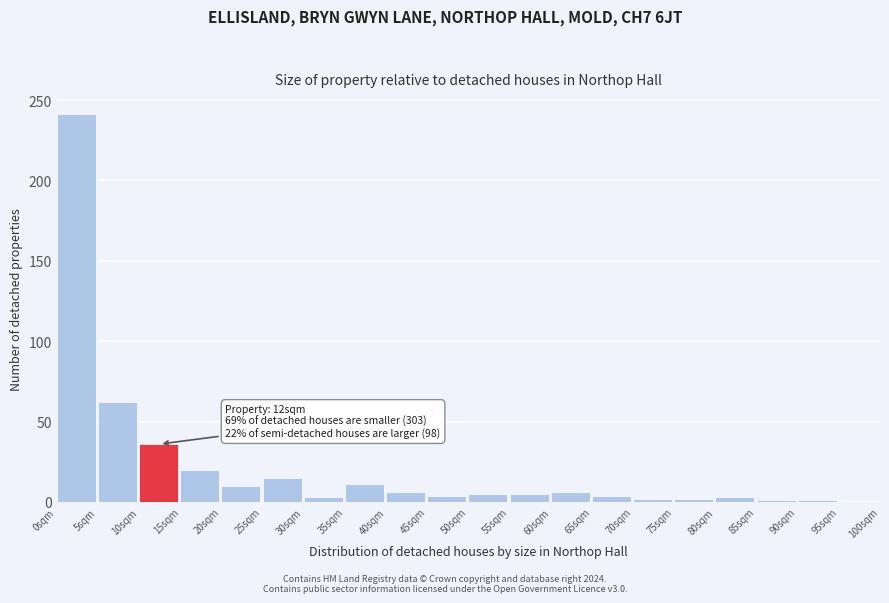

Where is the data nearest to the value 120?

5sqm